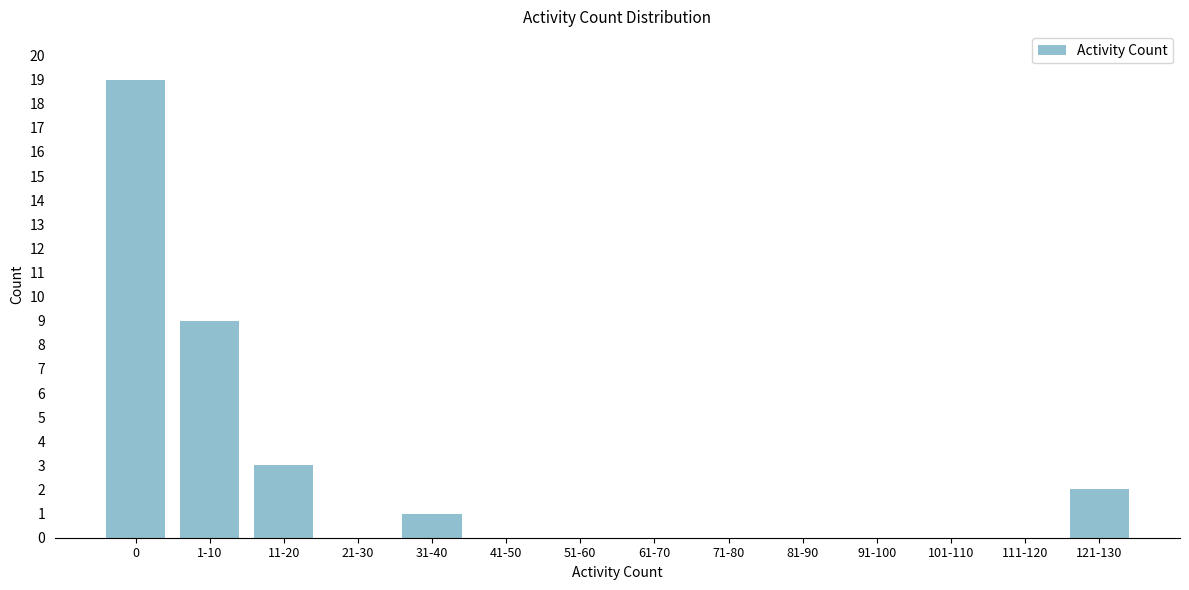

Reading left to right, extract all data points from this chart.

0=19	1-10=9	11-20=3	21-30=0	31-40=1	41-50=0	51-60=0	61-70=0	71-80=0	81-90=0	91-100=0	101-110=0	111-120=0	121-130=2